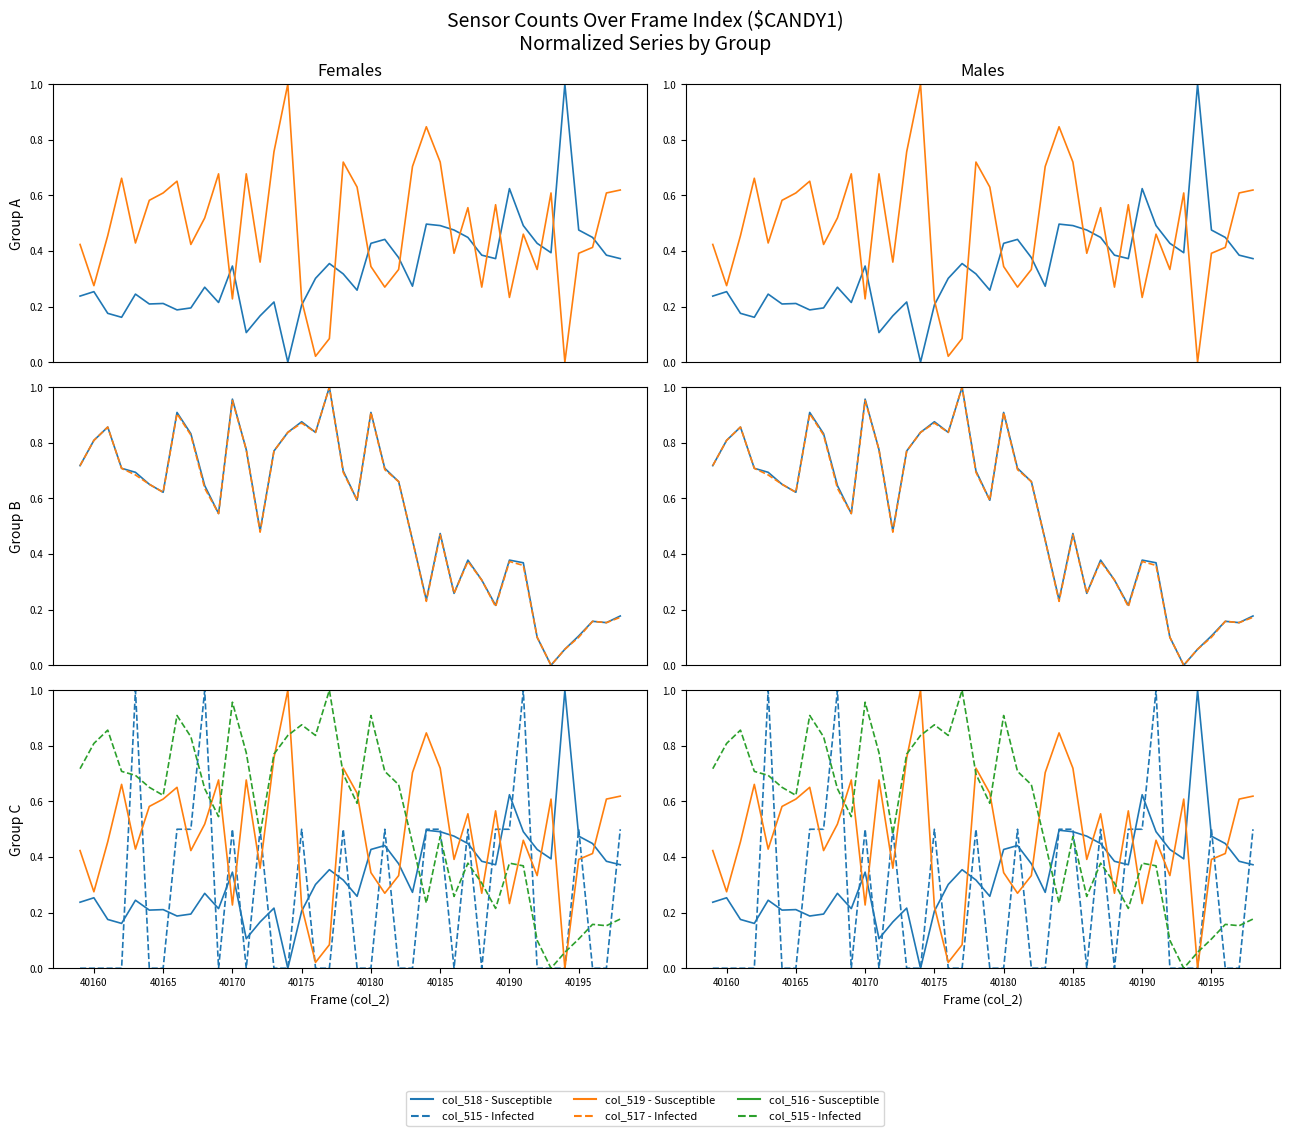

True or false: col_518 and col_519 cross at least once.

True